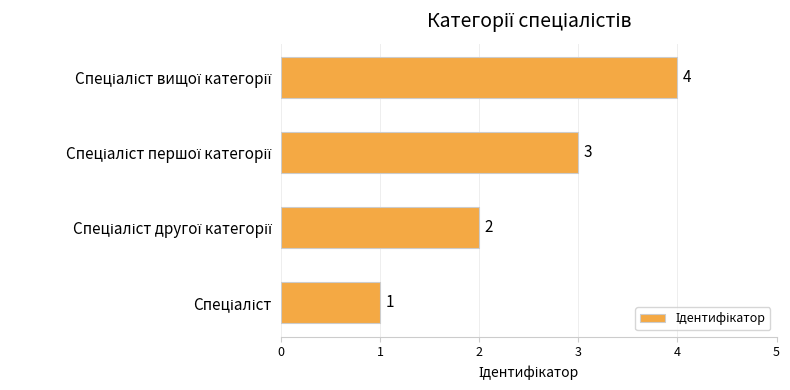

What is the maximum value shown in the chart?

4